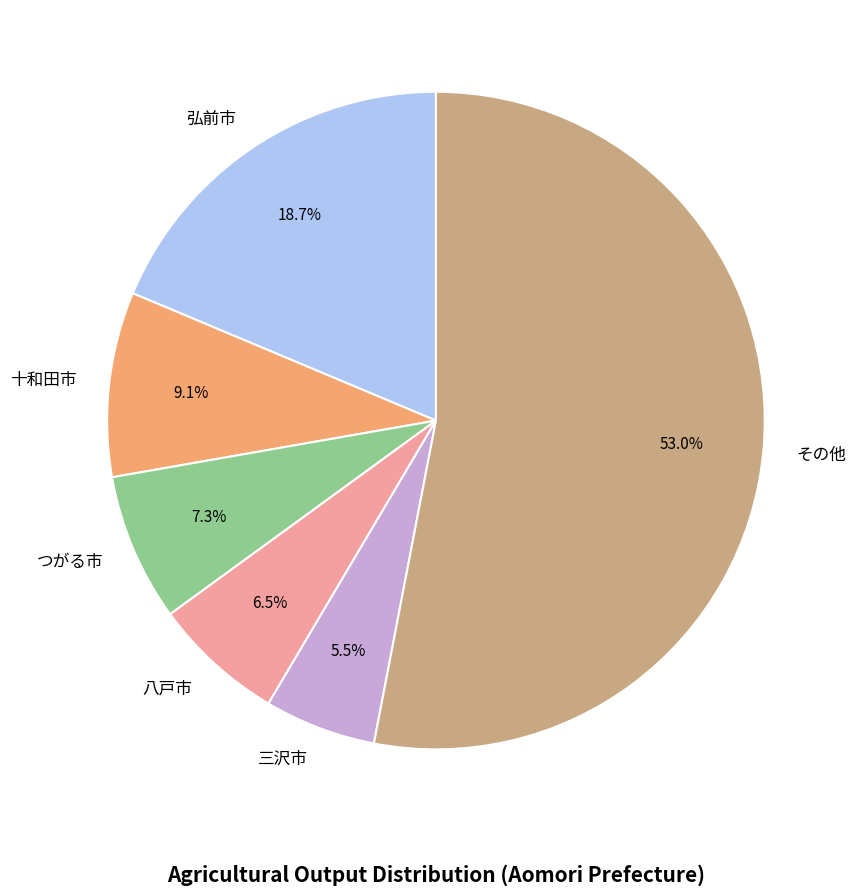

How many segments does this pie chart have?

6